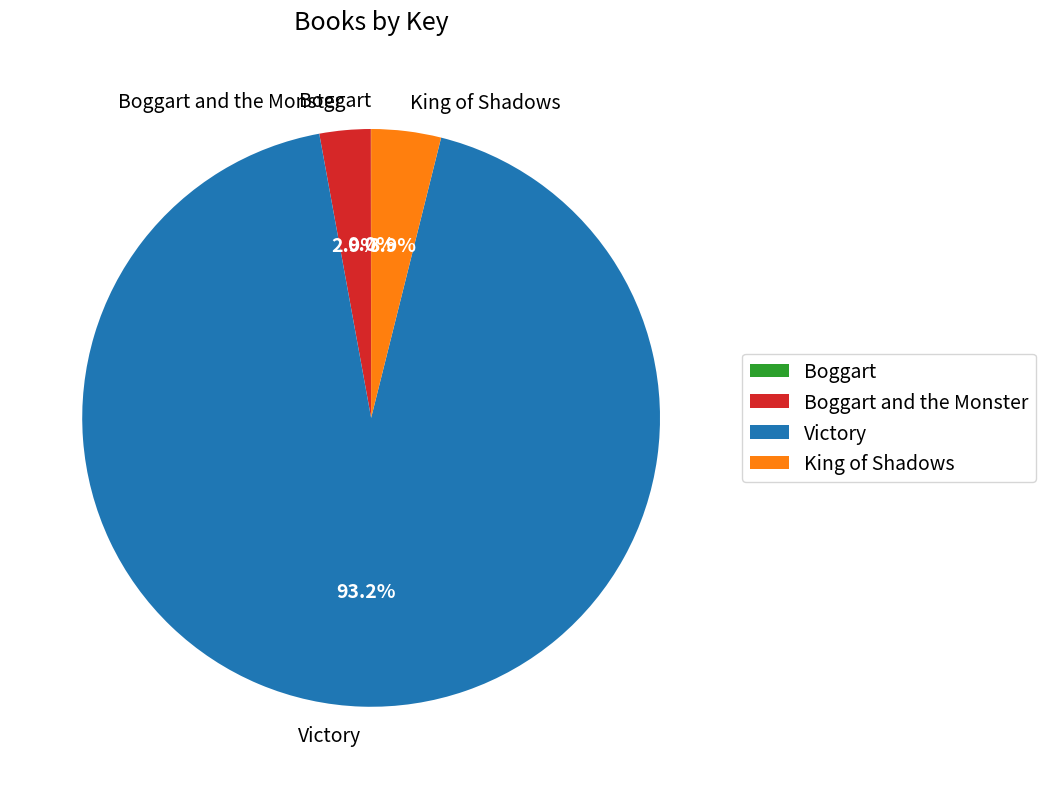

What is the largest slice in the pie chart?

Victory